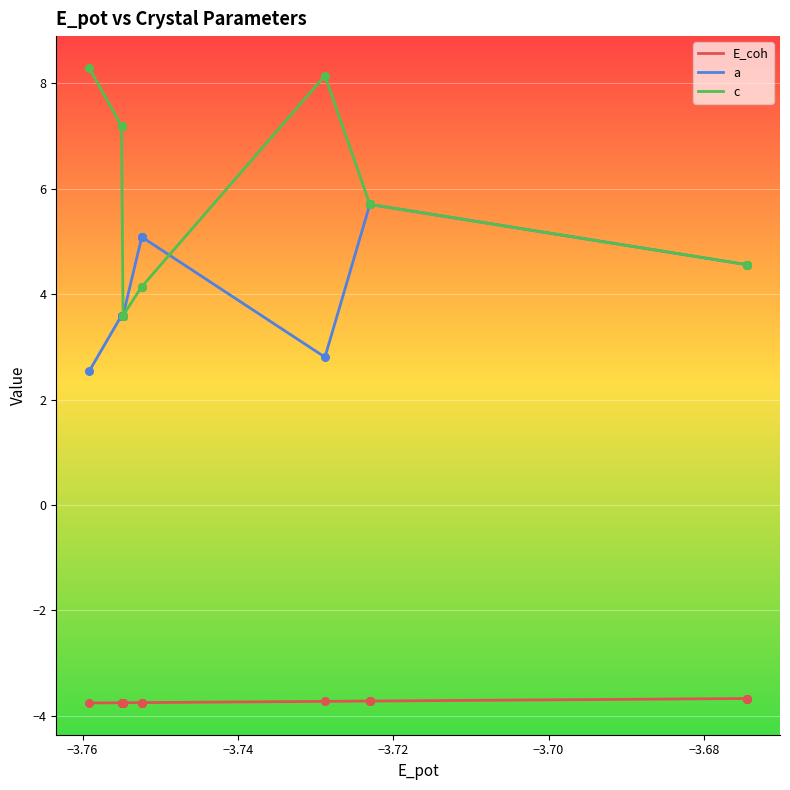

Which series has the widest spread of values?

c